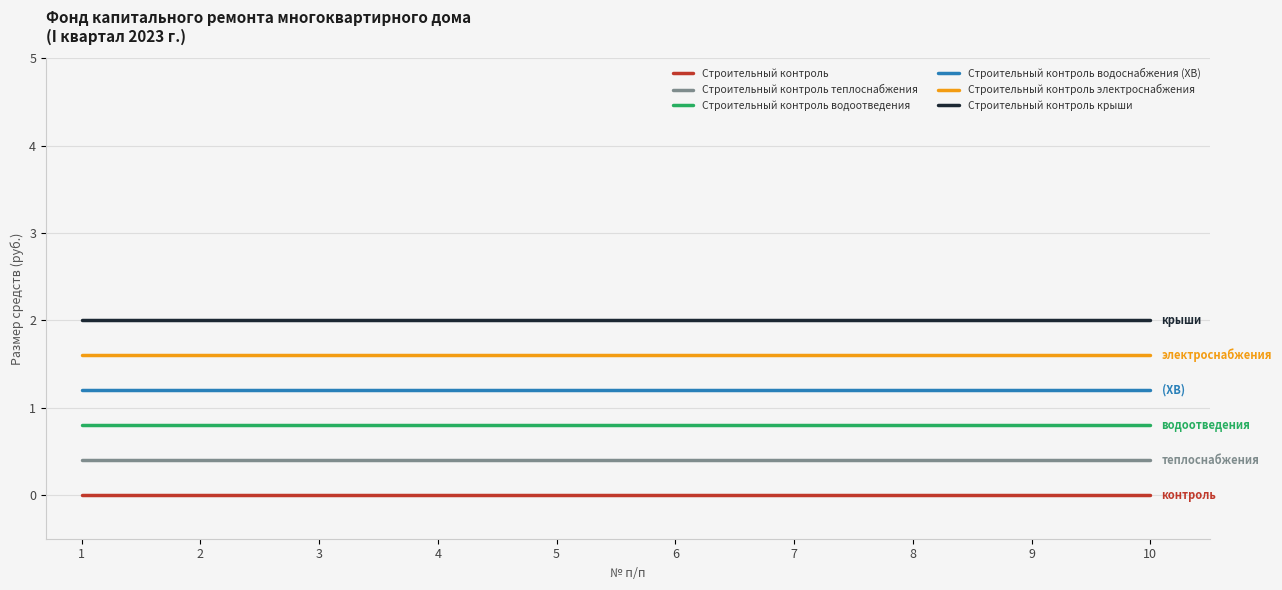

What is the difference between the highest and lowest values at 10?

2.0